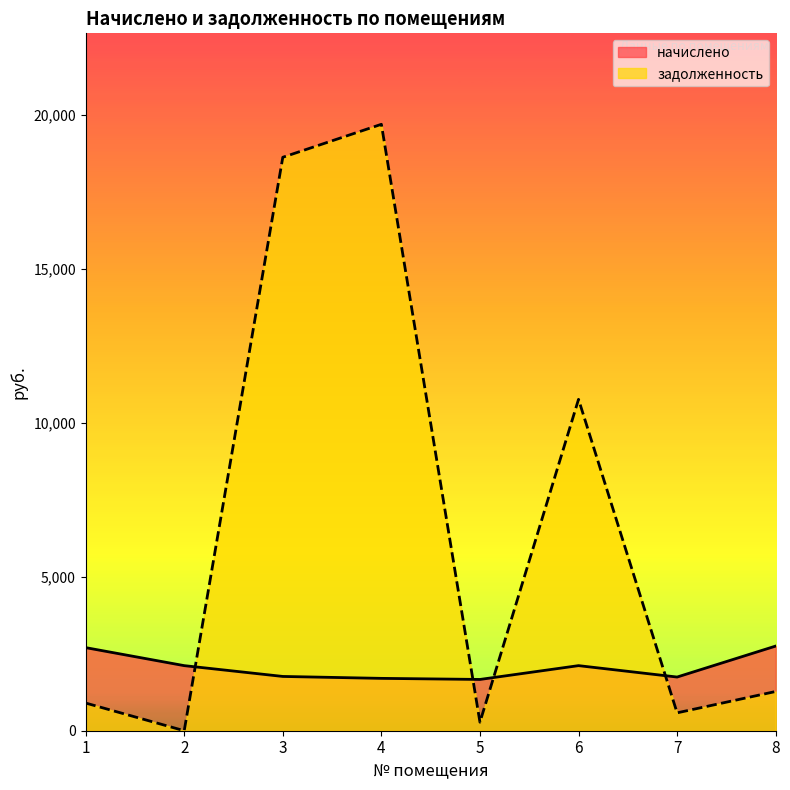

Between 1 and 7, which is larger?

1